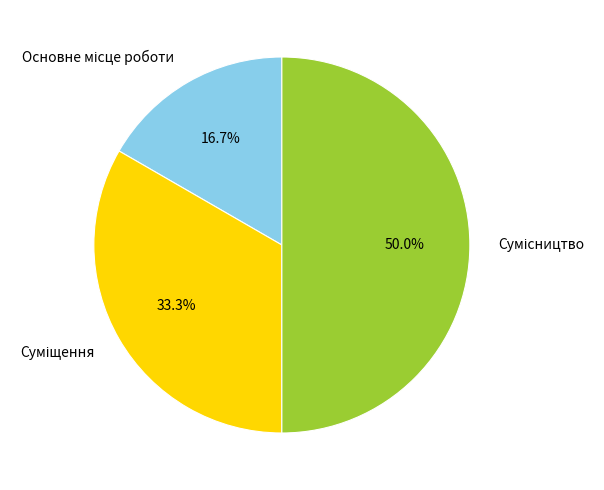

To the nearest percent, what is the combined percentage of Основне місце роботи and Сумісництво?

67%